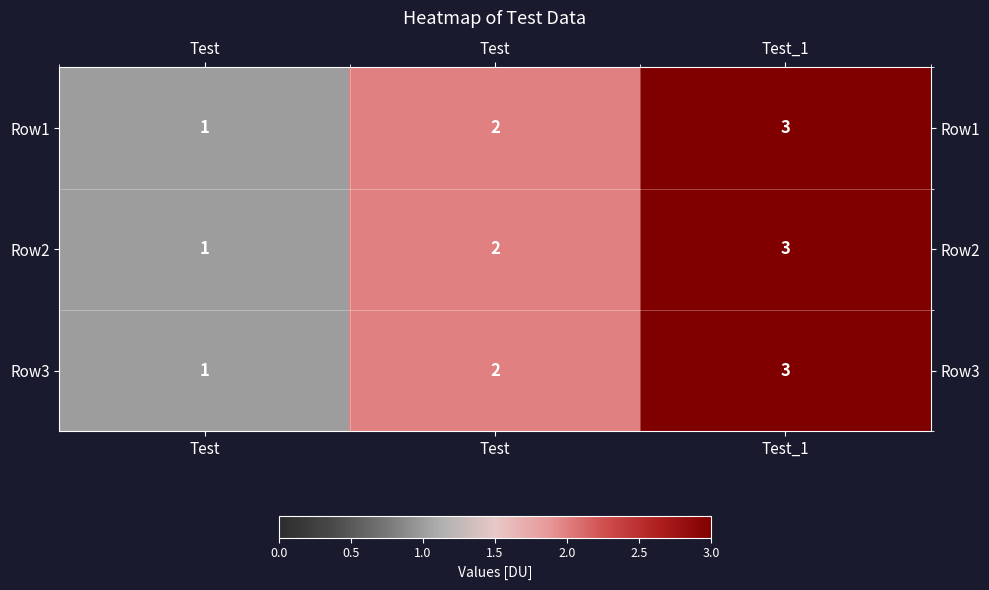

Reading right to left, list all the values displayed in this chart.

Row1: Test_1=3	Test=2	Test=1
Row2: Test_1=3	Test=2	Test=1
Row3: Test_1=3	Test=2	Test=1